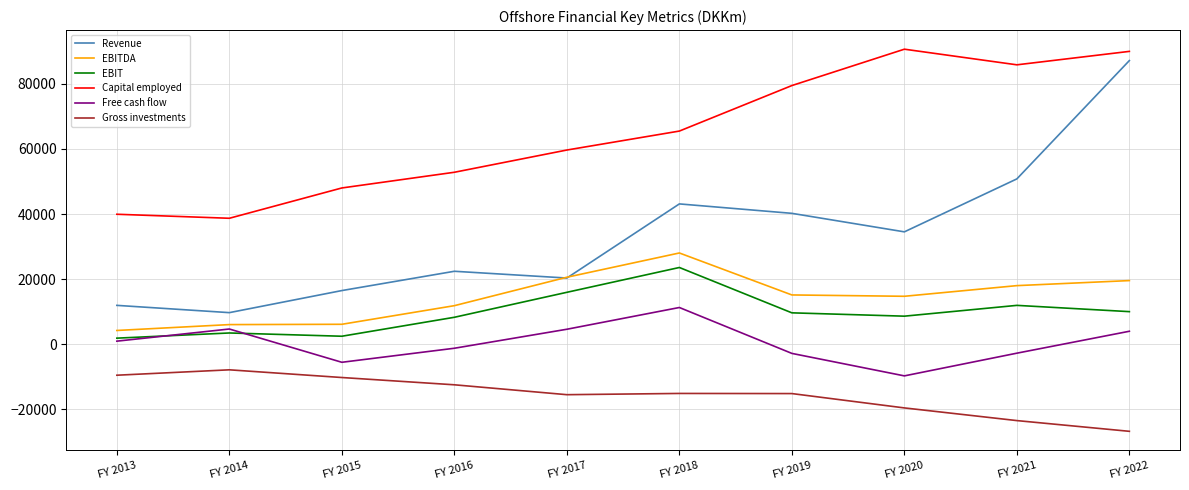

Which series has the largest total across all categories?

Capital employed